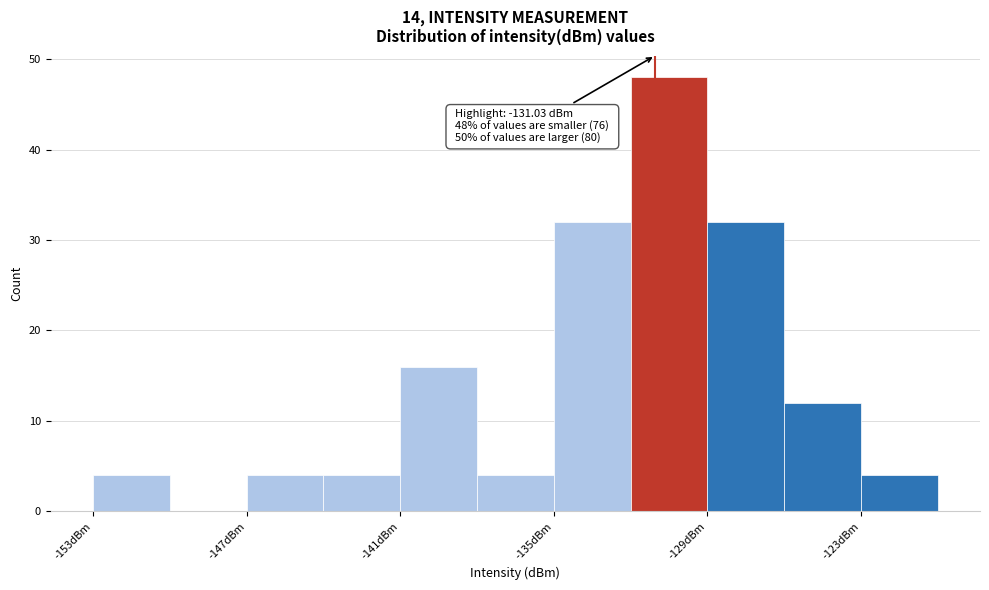

Around what value on the x-axis is the tallest bar? Give the approximate position of its centre, as read against the axis.

-130